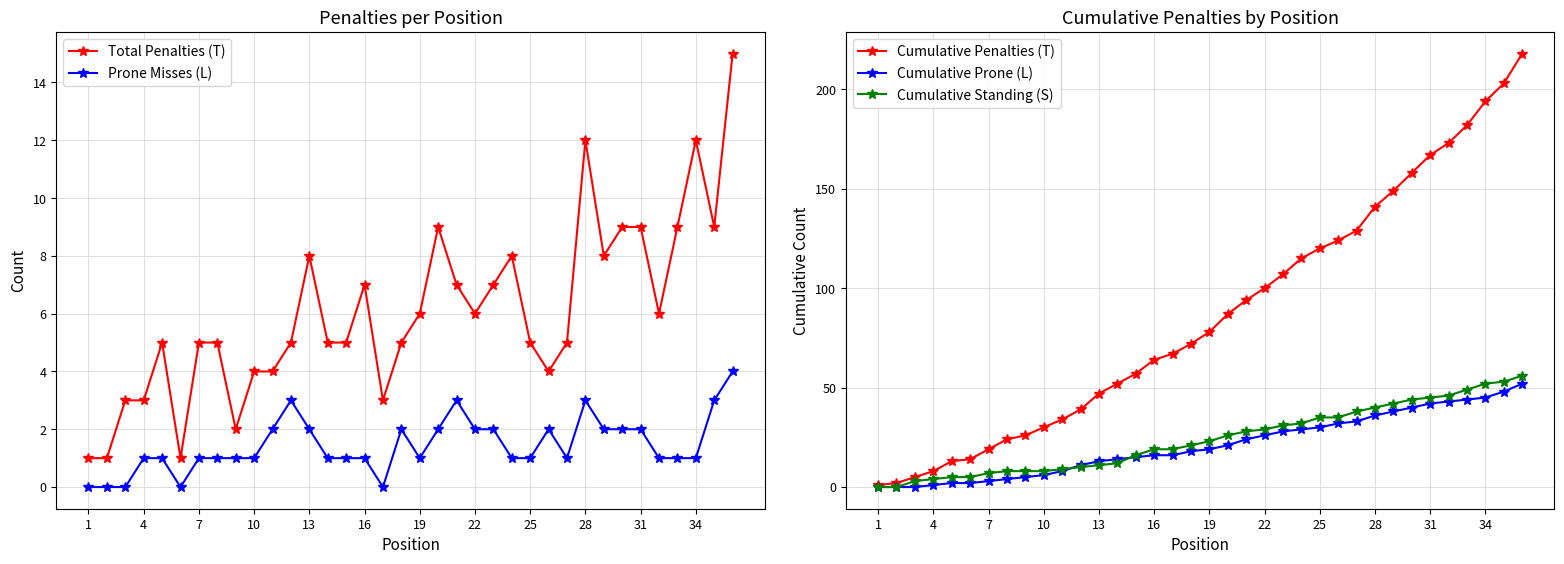

Is it true that Prone Misses (L) equals 3 at 28?

True